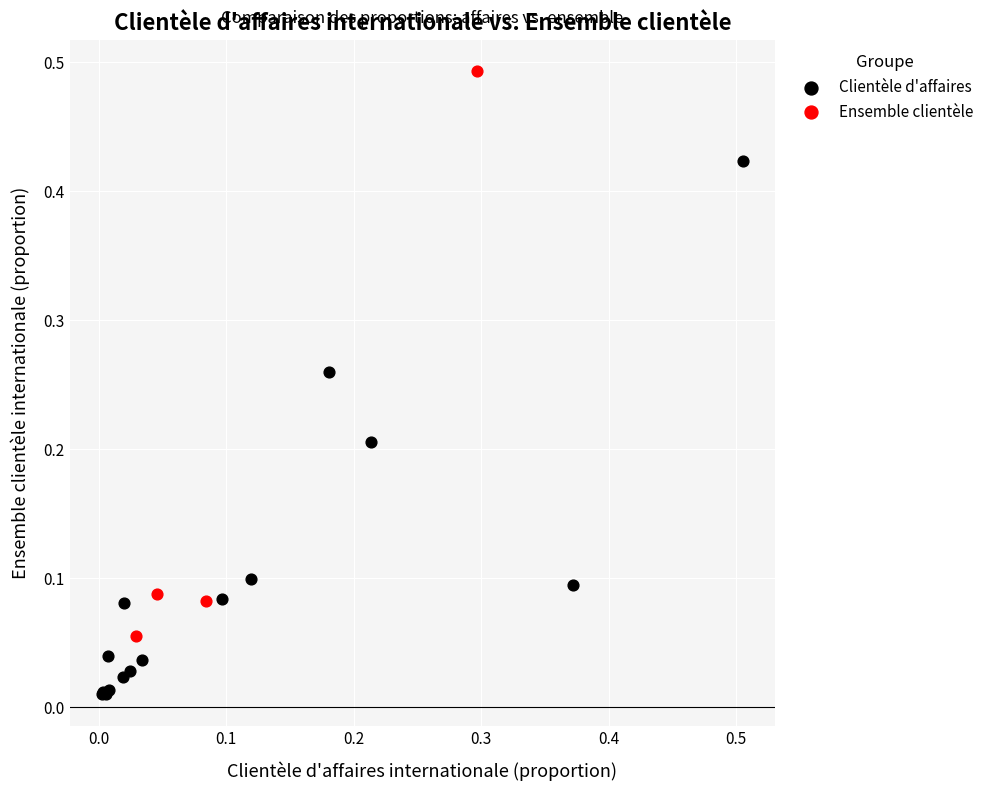

Which series contains the lowest Y value?

Clientèle d'affaires